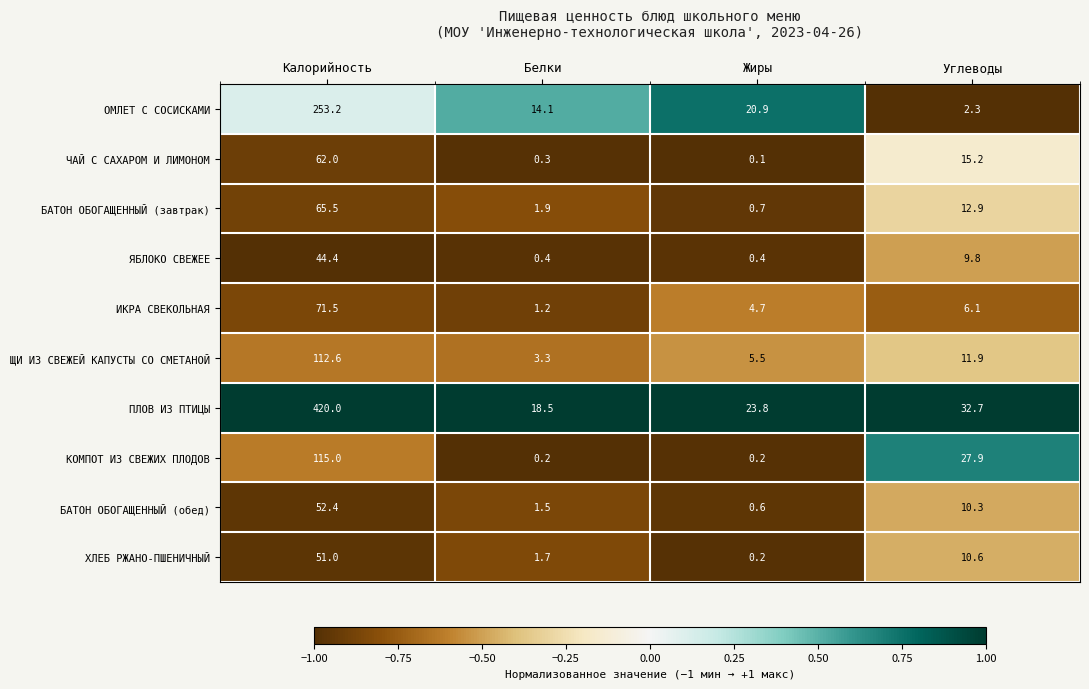

At which category does the chart reach its minimum across all series?

Жиры